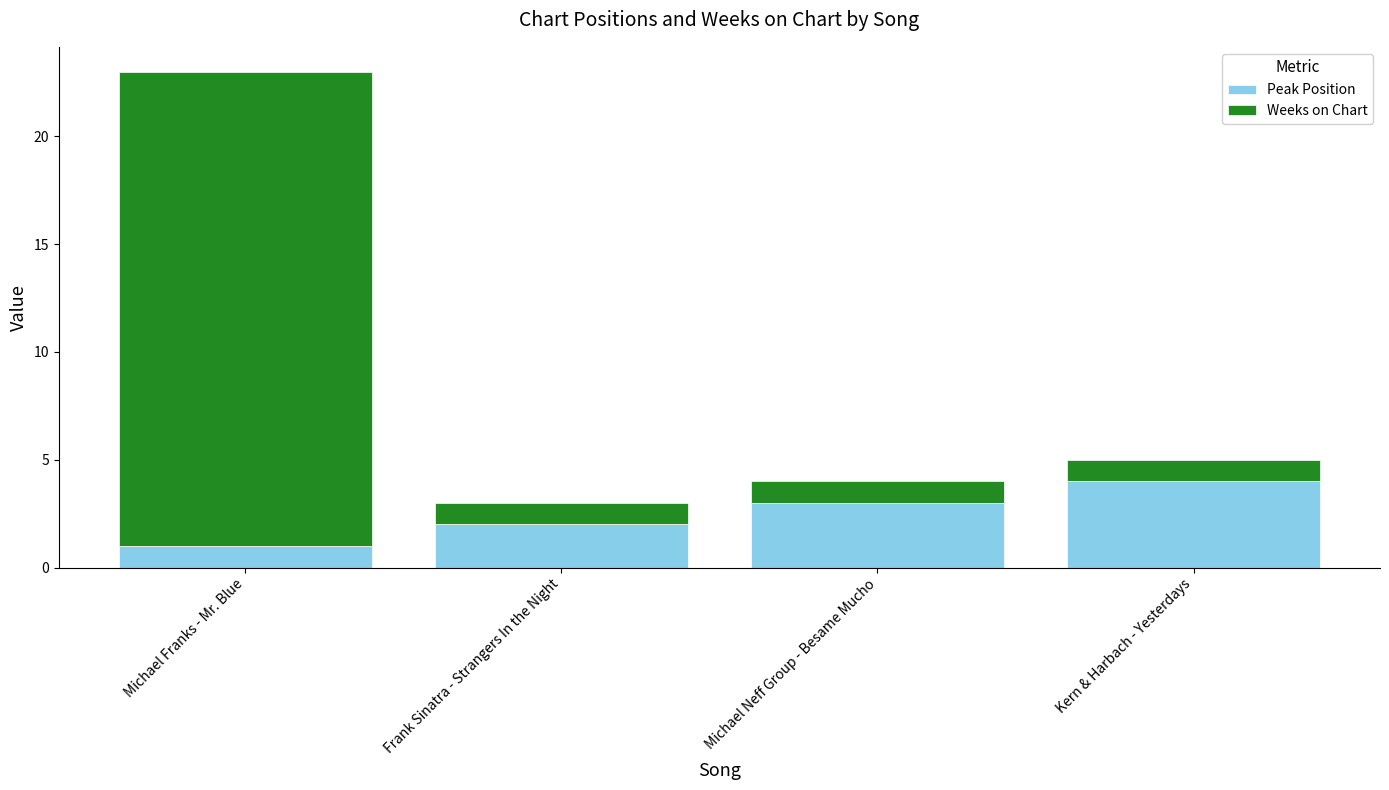

Rank the categories by Peak Position value from highest to lowest.

Kern & Harbach - Yesterdays, Michael Neff Group - Besame Mucho, Frank Sinatra - Strangers In the Night, Michael Franks - Mr. Blue